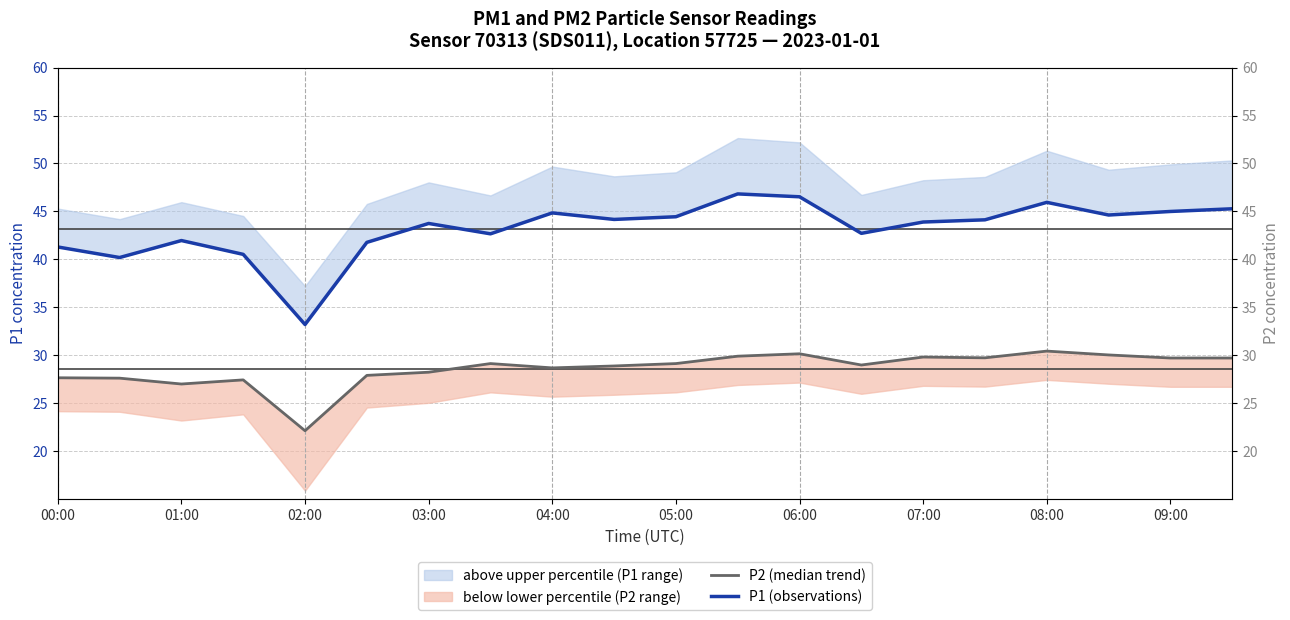

What is the difference between the highest and lowest values at 09:00?

15.3